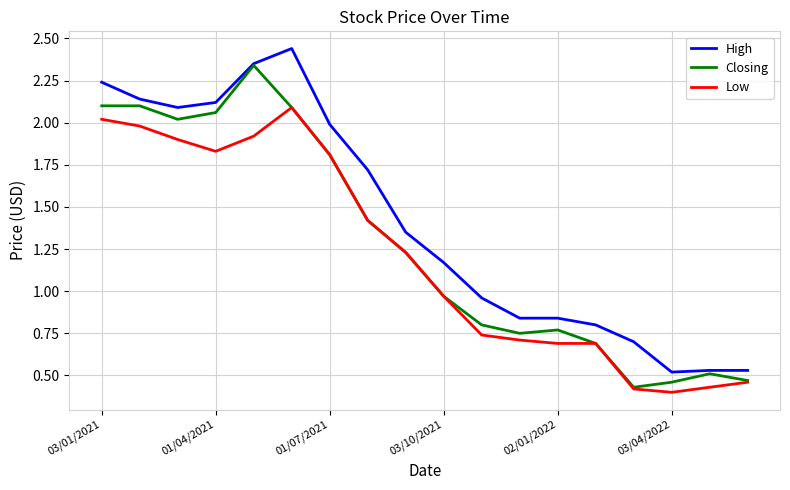

True or false: Low and High intersect in this chart.

False